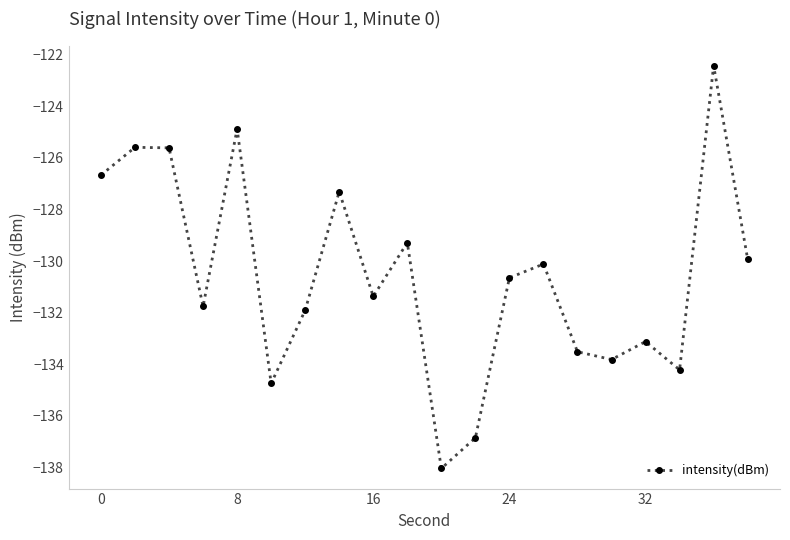

How many interior local valleys (lower than both neighbors) does the data have?

6